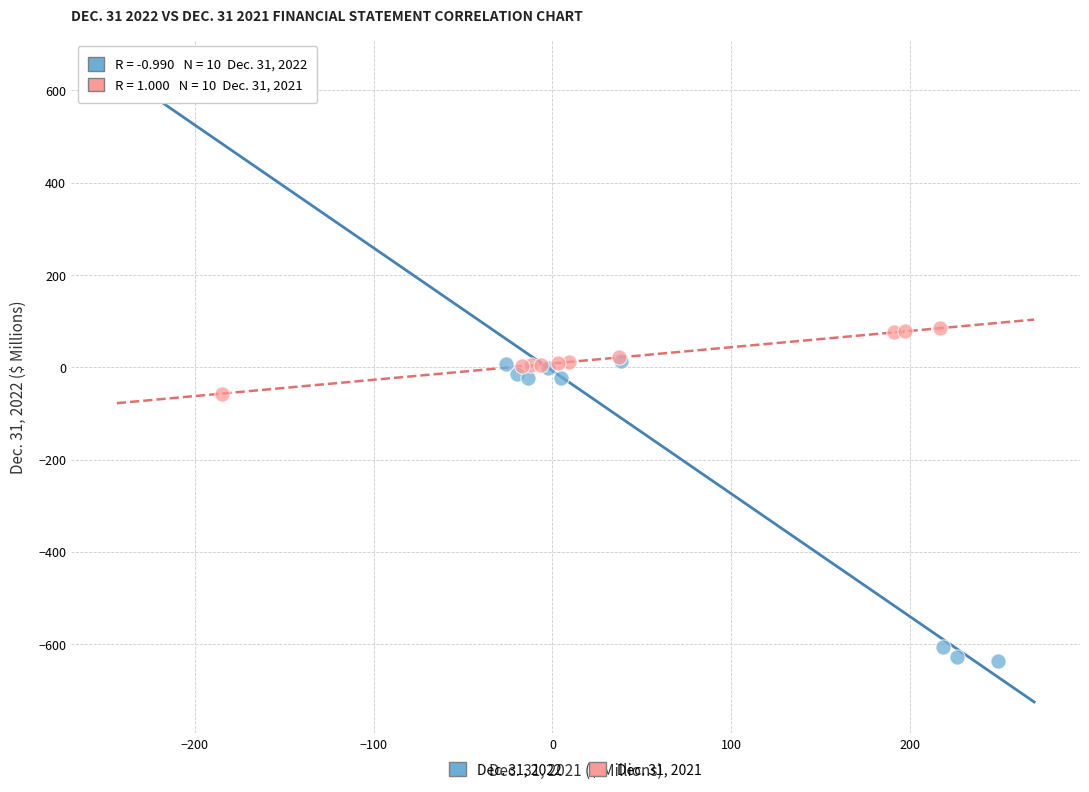

Which series reaches the maximum Y coordinate?

Dec. 31, 2022